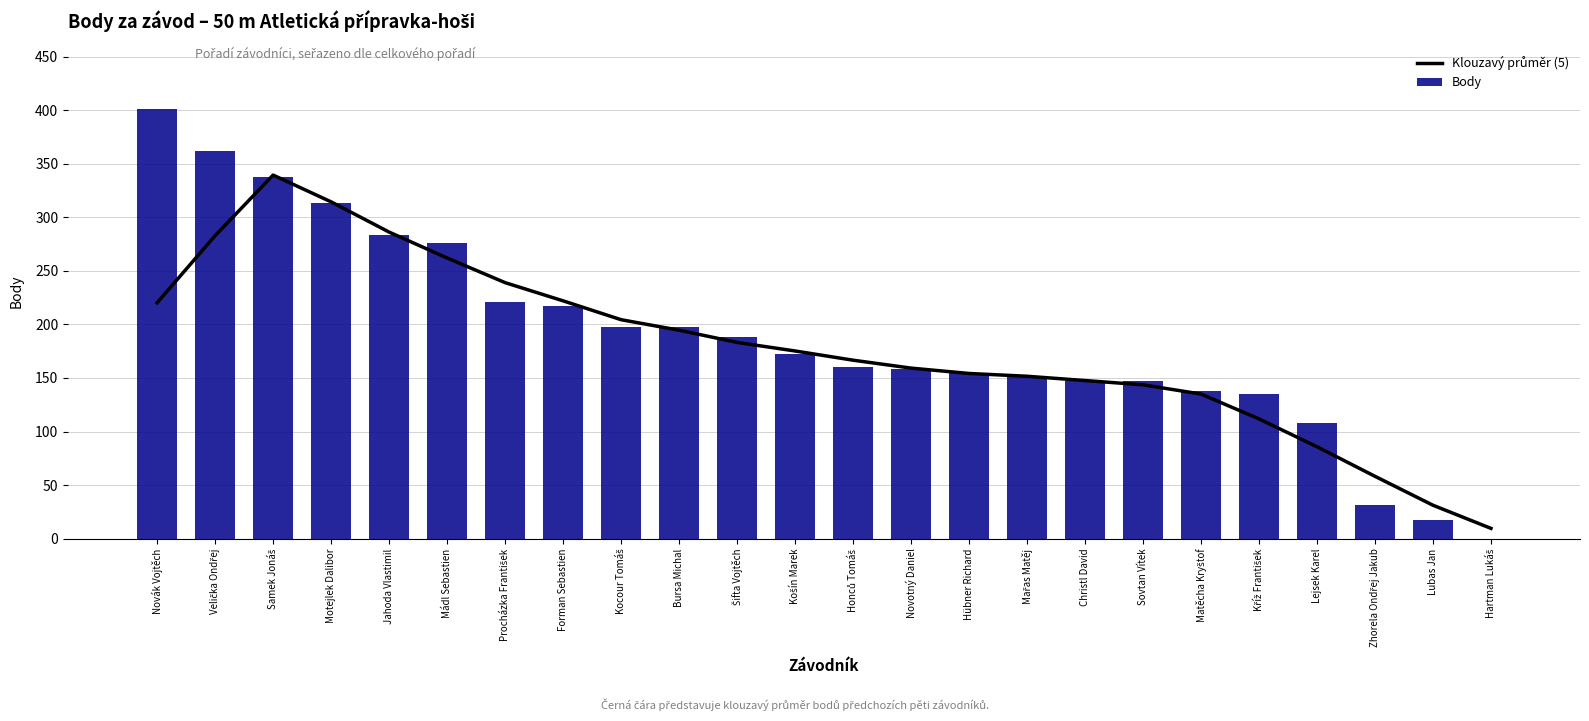

The value of Klouzavý průměr (5) at Honců Tomáš is 166.6. True or false?

True